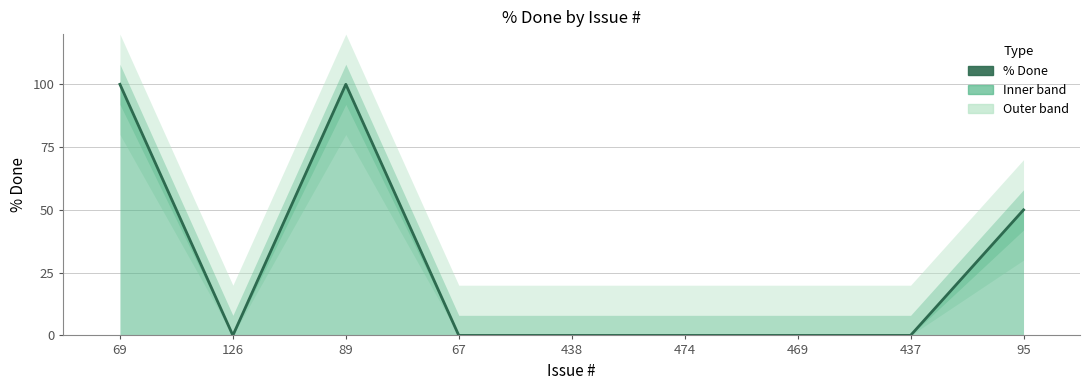

At which category does the data reach its first local peak?

89